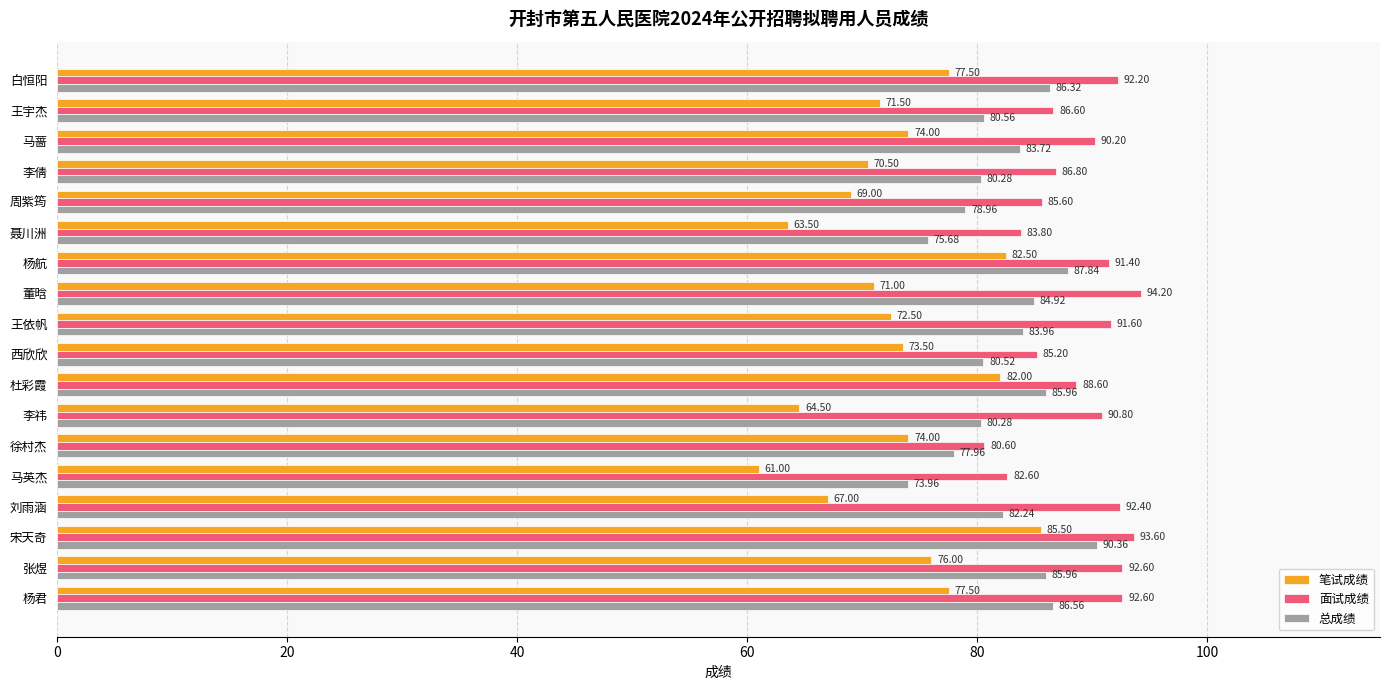

What is the difference between the highest and lowest values at 董晗?

23.2